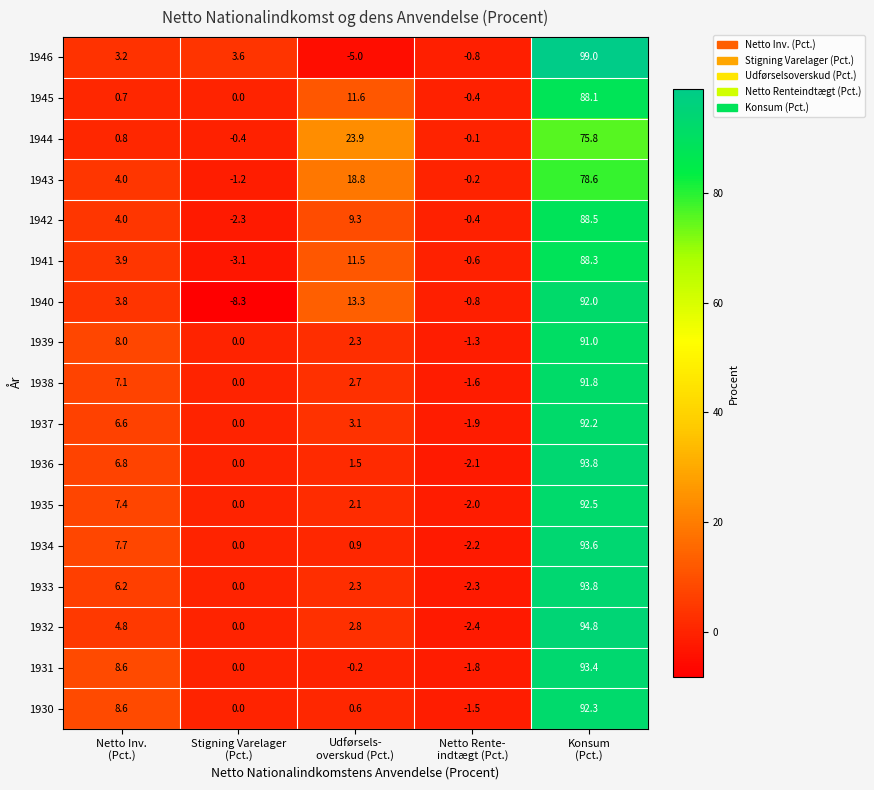

What is the highest value of the 1933 series?

93.8